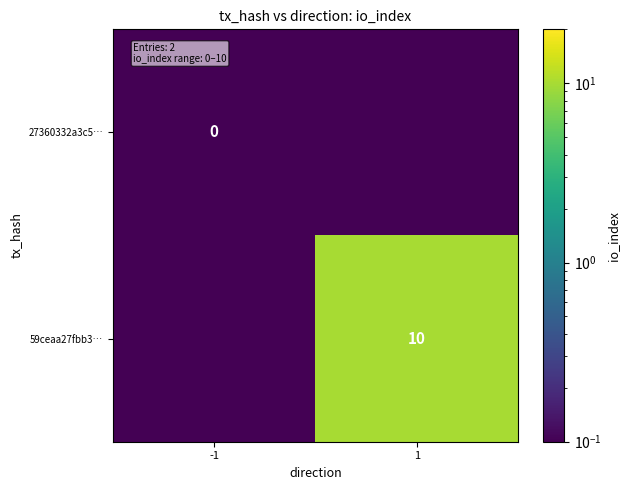

Count the number of data series in this chart.

2